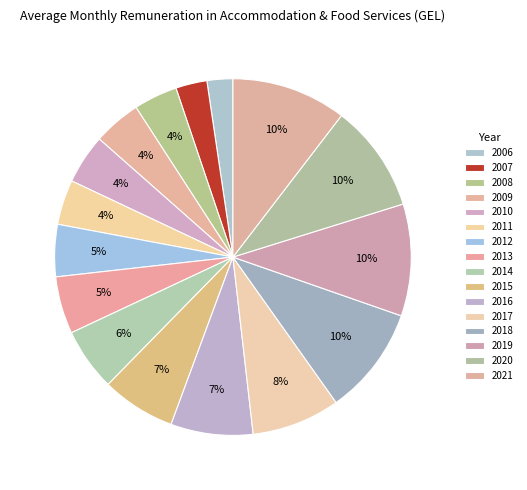

Does 2010 represent more than half of the total?

No